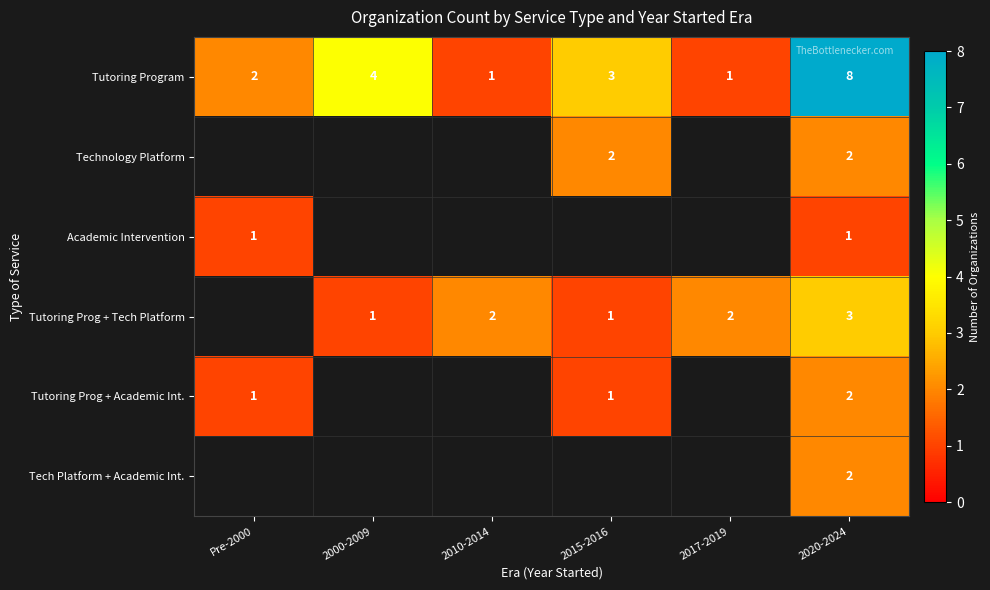

Is it true that Tutoring Prog + Tech Platform equals 2 at 2010-2014?

True